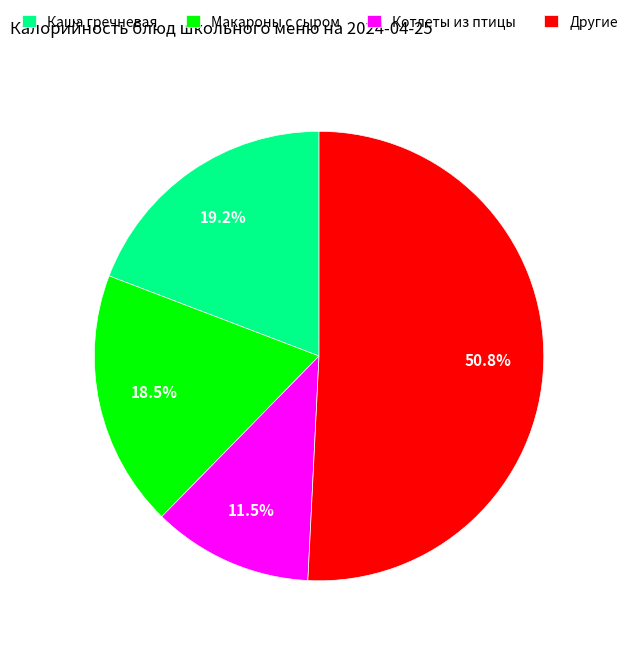

To the nearest percent, what is the average slice percentage?

25%